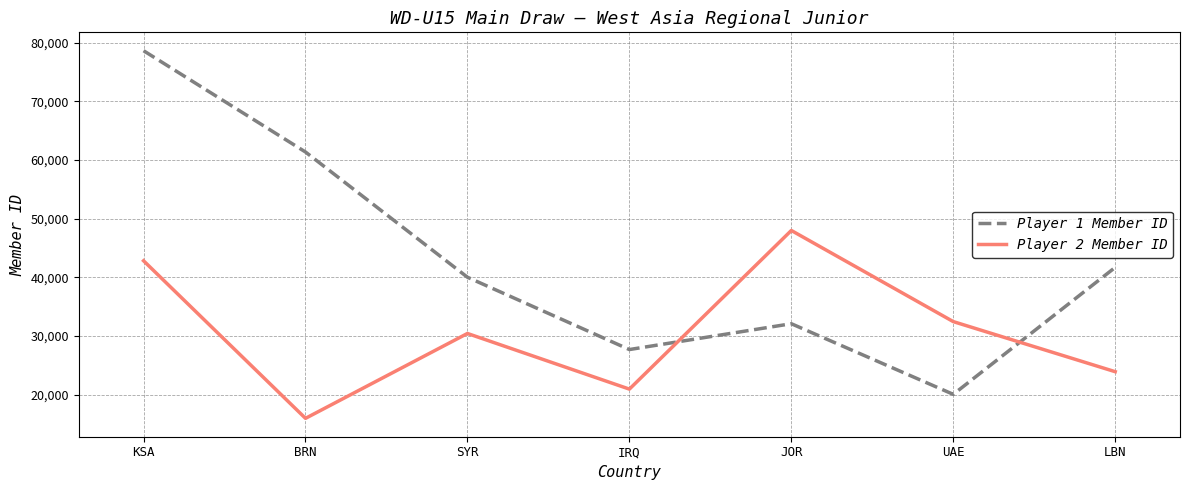

Read the Player 2 Member ID value at JOR.

48004